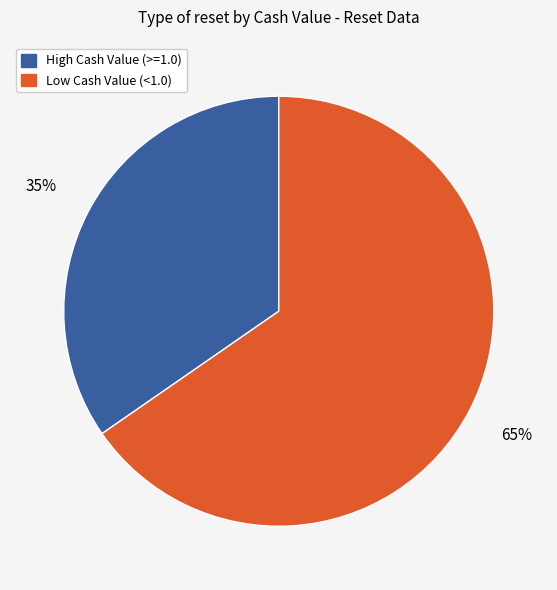

How many segments does this pie chart have?

2